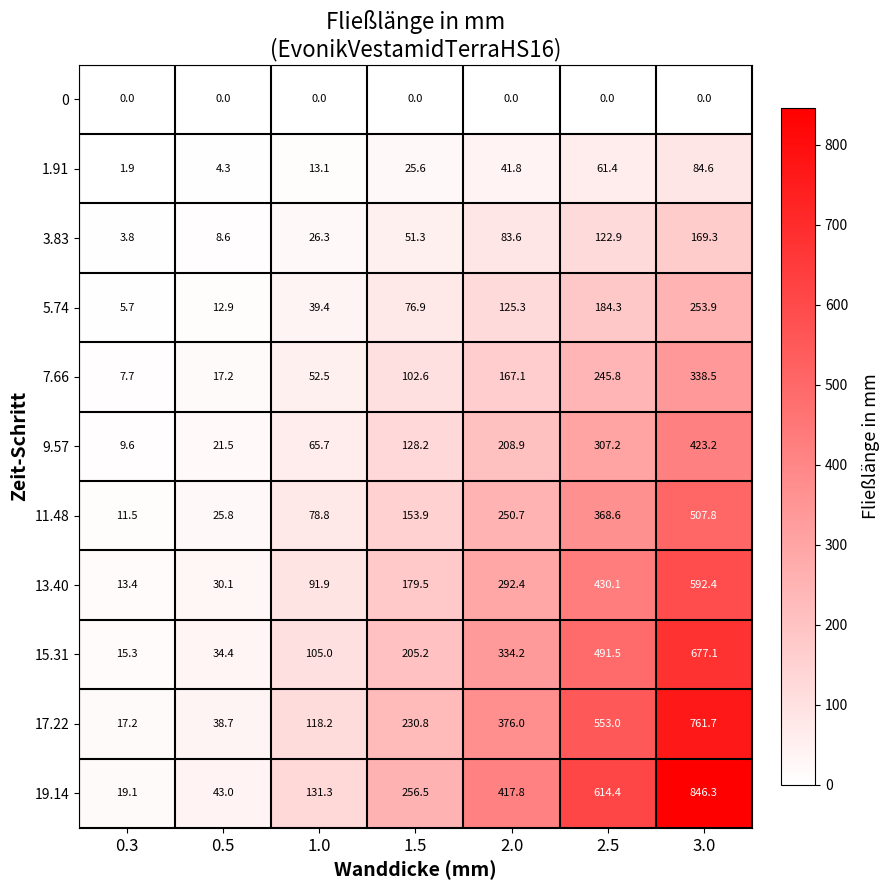

At which label is 7.66 closest to 173?

2.0